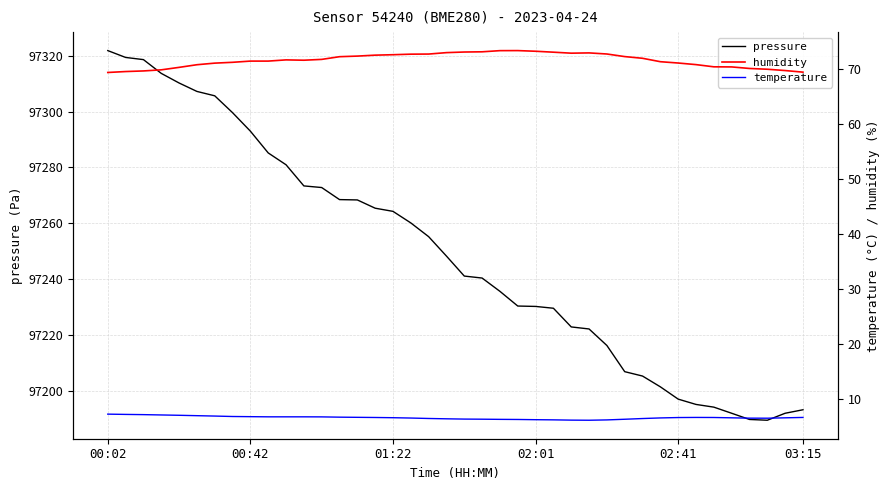

True or false: humidity and pressure intersect in this chart.

False